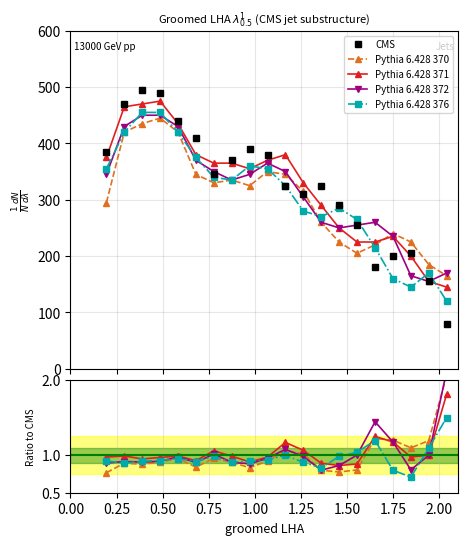

What is the minimum value shown in the chart?

0.7